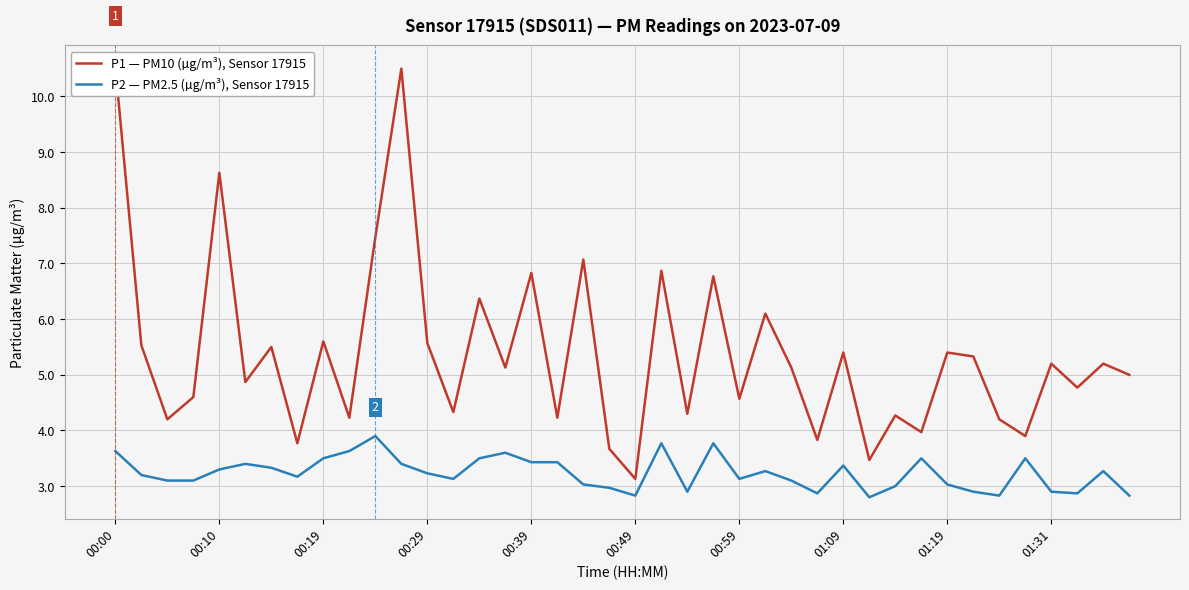

List the series in order of their overall mean, lowest first.

P2 — PM2.5 (µg/m³), Sensor 17915, P1 — PM10 (µg/m³), Sensor 17915